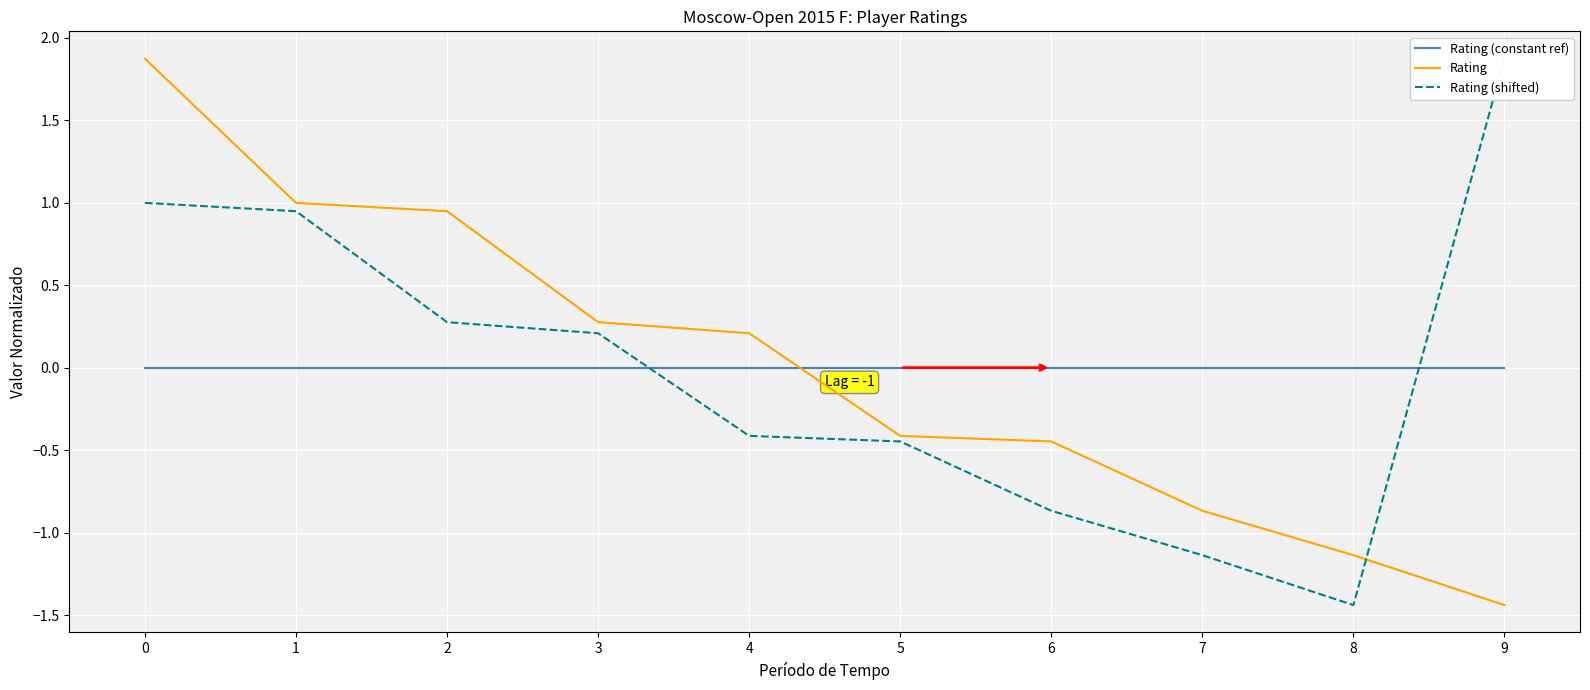

Which series changed the most between 1 and 6?

Rating (shifted)